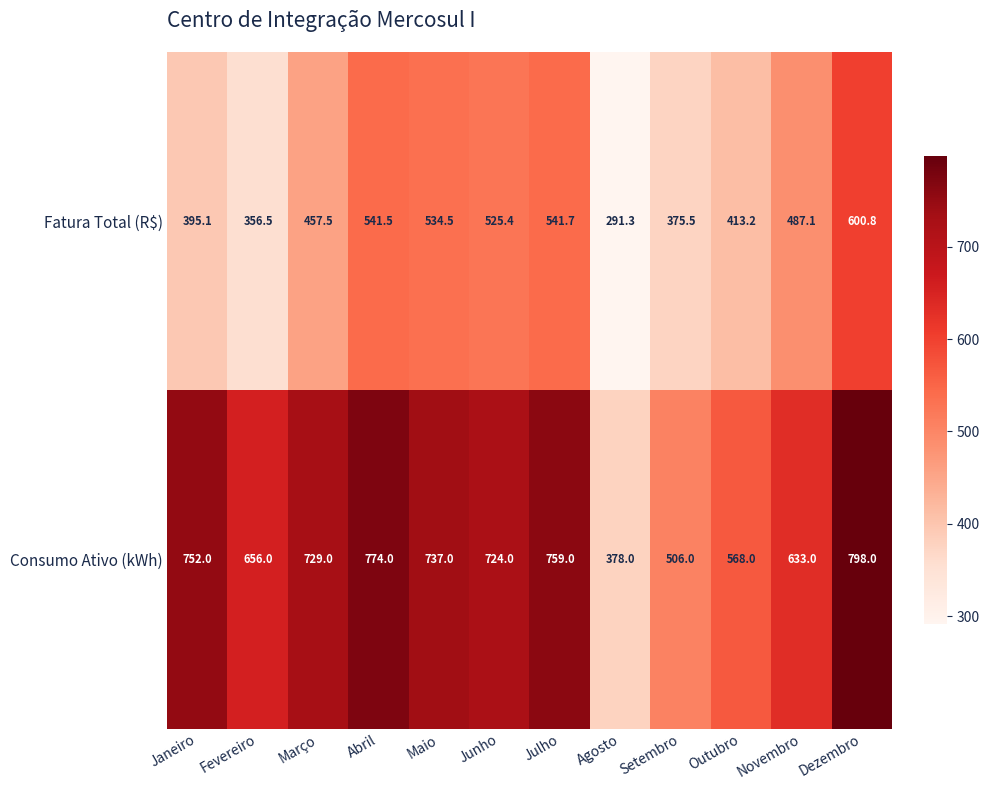

What is the sum of all Consumo Ativo (kWh) values?

8014.0